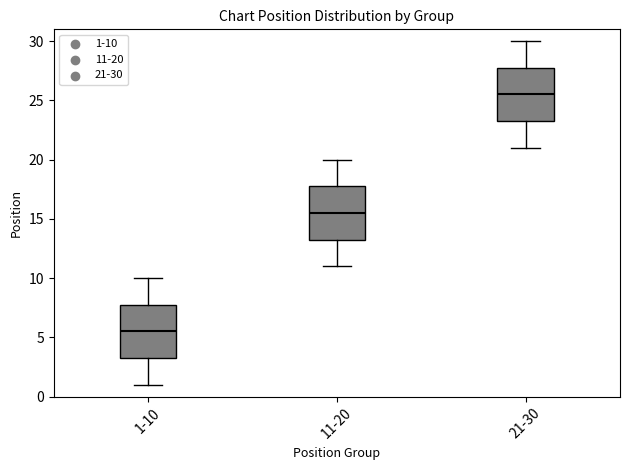

Where does the lower whisker of the box for 1-10 end on the y-axis? The values are not printed on the chart, so give them approximately, as read against the axis.

1.0